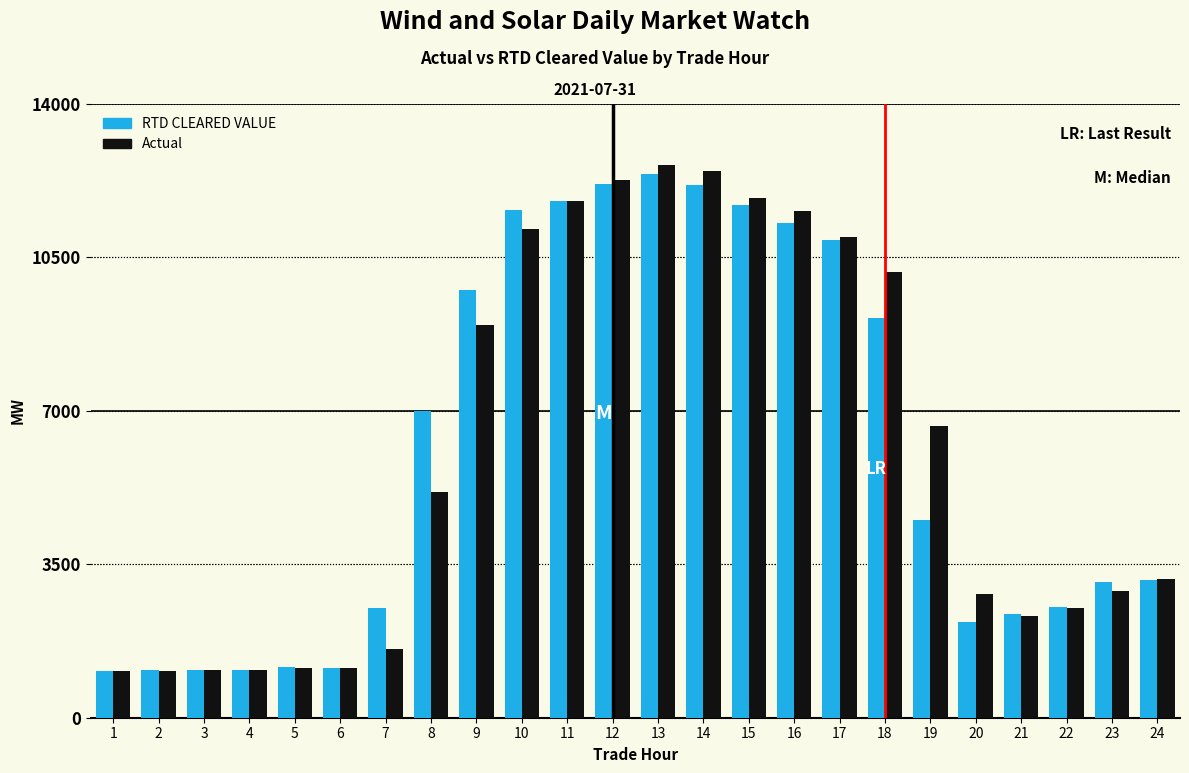

At 9, list the series in order from largest to smallest.

RTD CLEARED VALUE, Actual